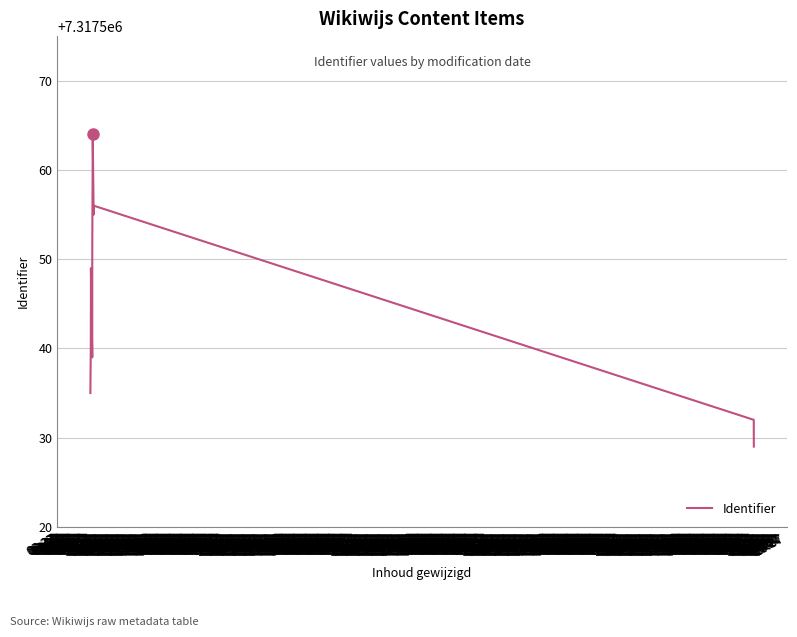

What is the label of the 7th point from the left?

04:27